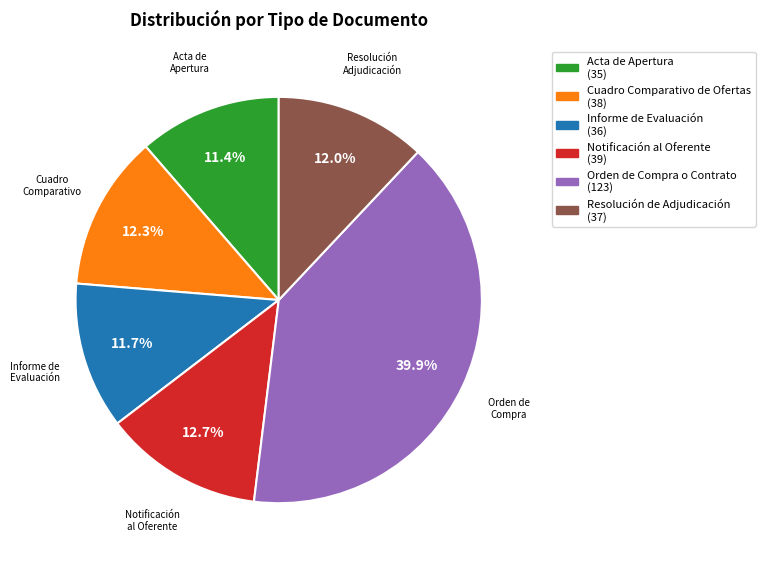

Is there a majority slice in this chart?

No